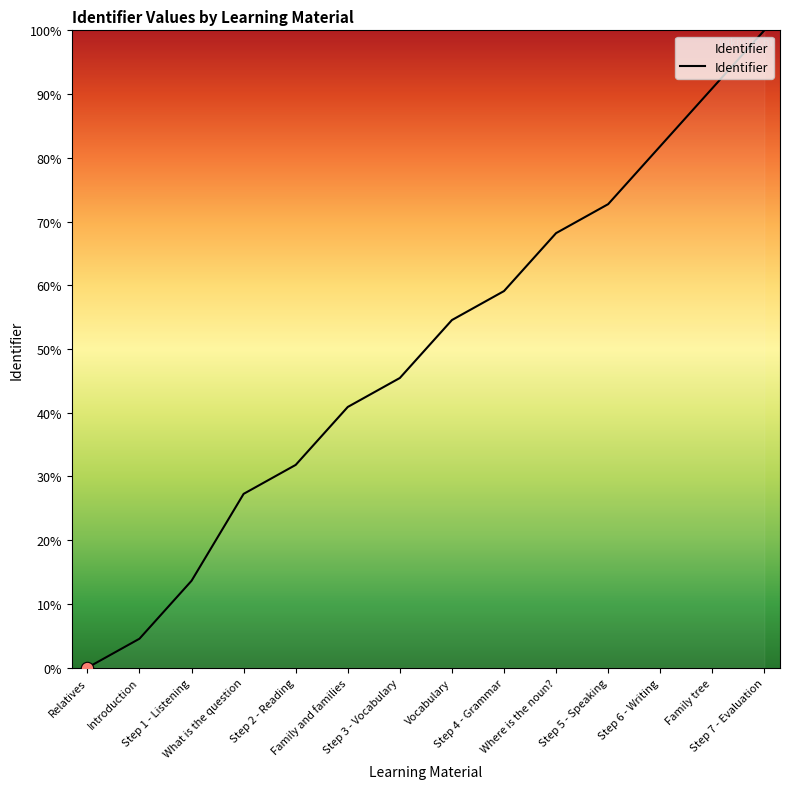

What is the ratio of the value at Family tree to the value at Where is the noun??

1.3